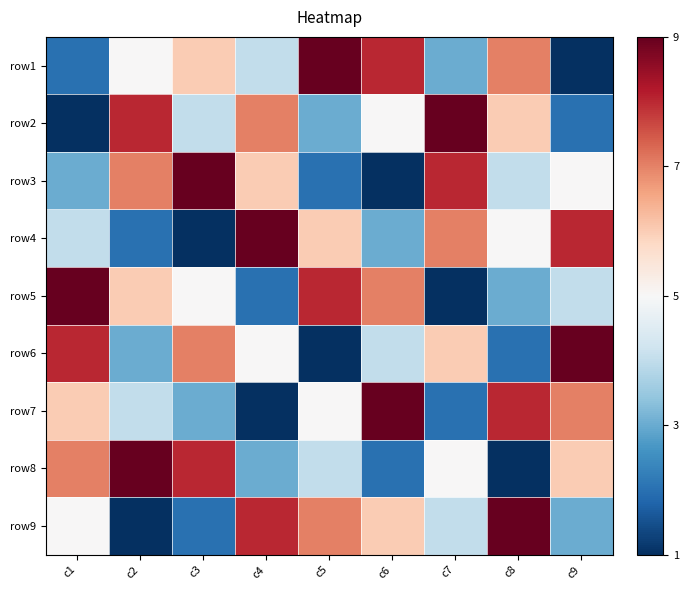

What is the total value across all series at c4?

45